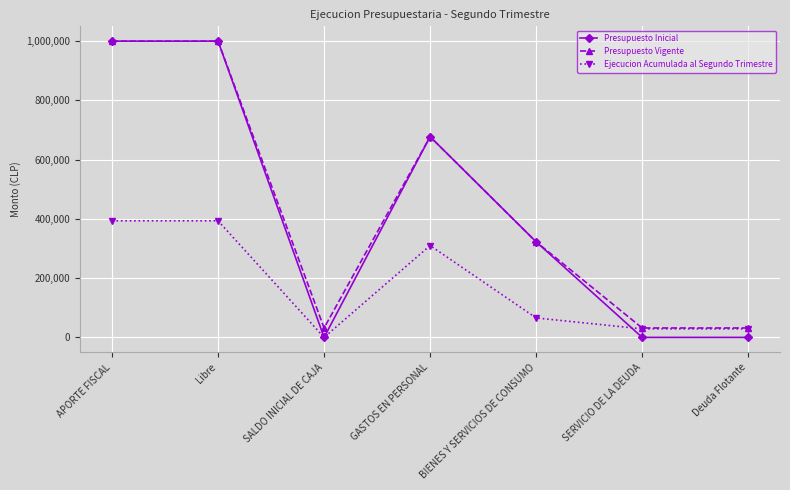

What is the difference between the Presupuesto Inicial values at Deuda Flotante and GASTOS EN PERSONAL?

677440